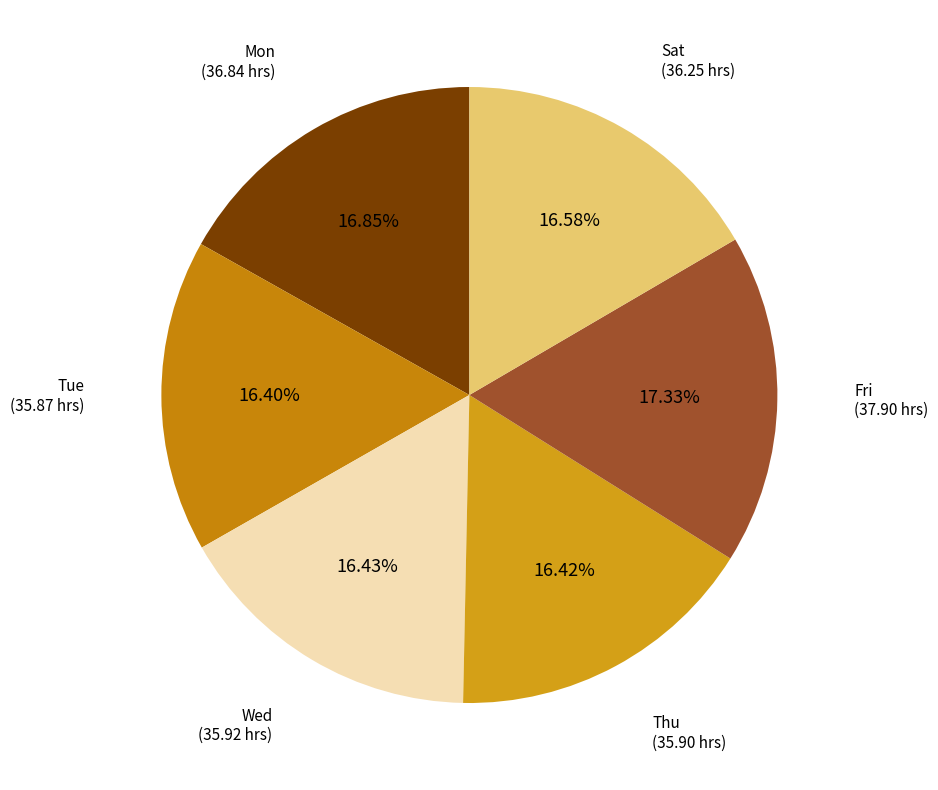

Count the number of slices in the pie.

6